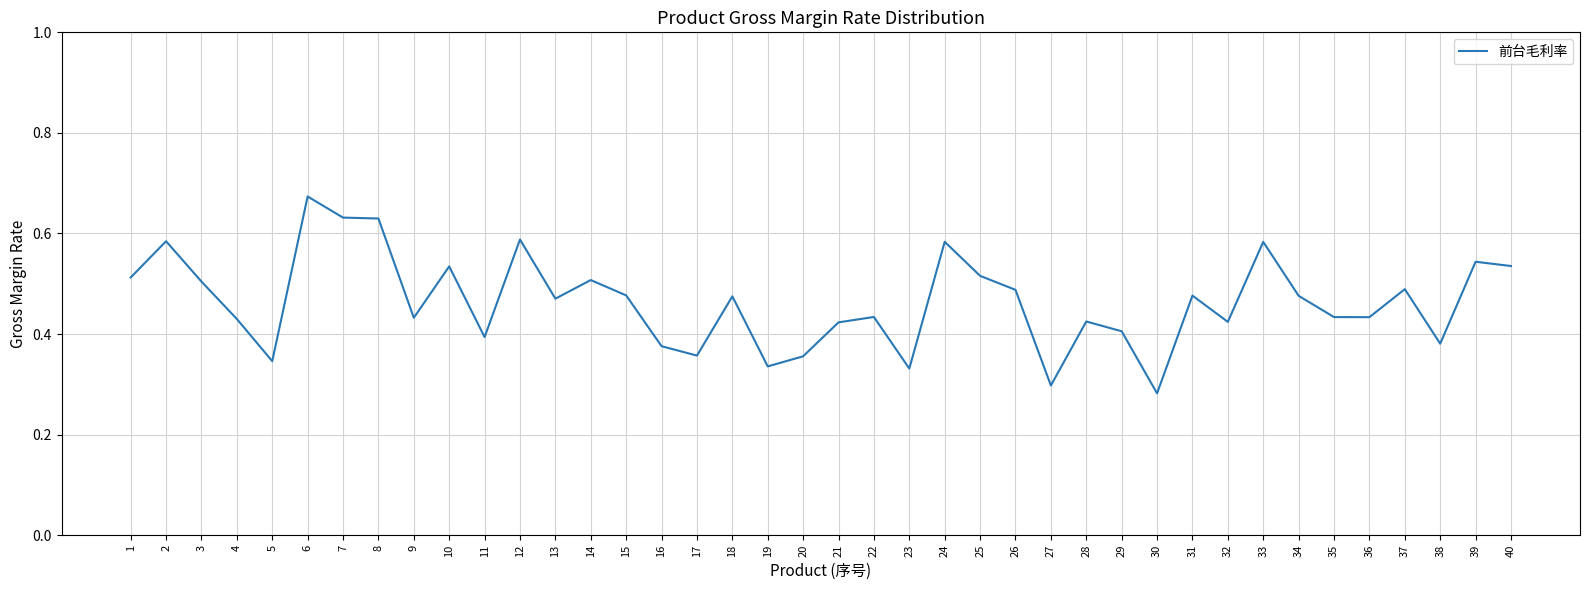

At which category does the chart reach its peak across all series?

6